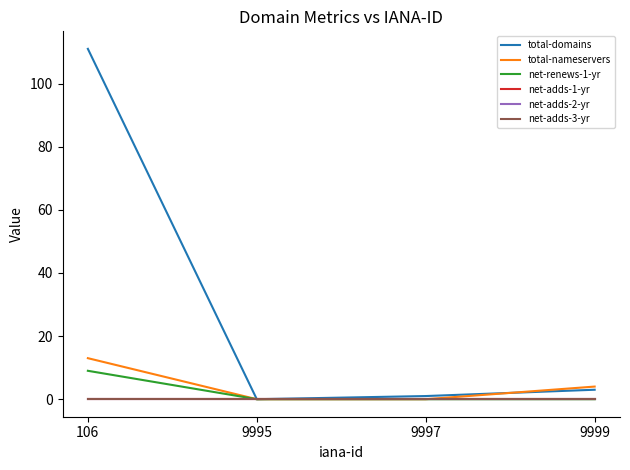

Does the chart have visible grid lines?

No